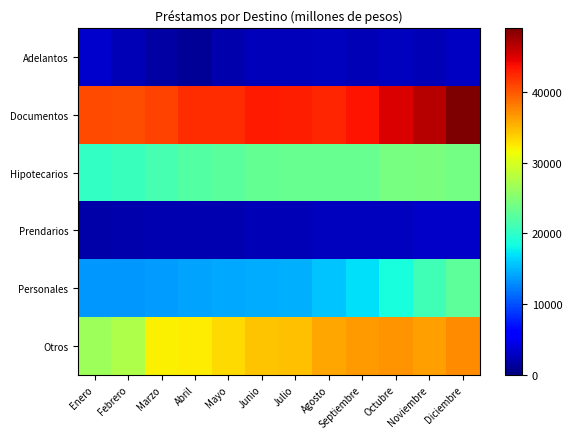

Reading right to left, list all the values displayed in this chart.

Adelantos: Diciembre=2898.7	Noviembre=2457.3	Octubre=2773.2	Septiembre=2469.0	Agosto=2781.1	Julio=2506.5	Junio=2610.8	Mayo=2052.1	Abril=1138.2	Marzo=1716.8	Febrero=2354.2	Enero=3253.6
Documentos: Diciembre=48971.9	Noviembre=46543.5	Octubre=45057.9	Septiembre=43430.0	Agosto=42655.8	Julio=42852.0	Junio=43132.7	Mayo=42243.9	Abril=42123.4	Marzo=41104.8	Febrero=40413.8	Enero=40574.5
Hipotecarios: Diciembre=23926.6	Noviembre=24303.1	Octubre=24181.1	Septiembre=23303.9	Agosto=23190.2	Julio=23172.5	Junio=23078.1	Mayo=22554.3	Abril=22188.4	Marzo=21313.0	Febrero=20507.5	Enero=20234.5
Prendarios: Diciembre=3146.8	Noviembre=3141.7	Octubre=2781.2	Septiembre=2690.8	Agosto=2711.6	Julio=2458.5	Junio=2419.7	Mayo=2280.6	Abril=2251.0	Marzo=2219.9	Febrero=2100.3	Enero=1901.4
Personales: Diciembre=22700.9	Noviembre=21006.8	Octubre=18738.8	Septiembre=16964.6	Agosto=15543.7	Julio=14567.6	Junio=14409.4	Mayo=14282.5	Abril=14108.3	Marzo=13699.5	Febrero=13553.0	Enero=13563.7
Otros: Diciembre=37207.9	Noviembre=36212.9	Octubre=36875.9	Septiembre=36510.6	Agosto=35867.5	Julio=34583.8	Junio=34294.1	Mayo=33157.7	Abril=32140.5	Marzo=31996.3	Febrero=27538.6	Enero=26432.4